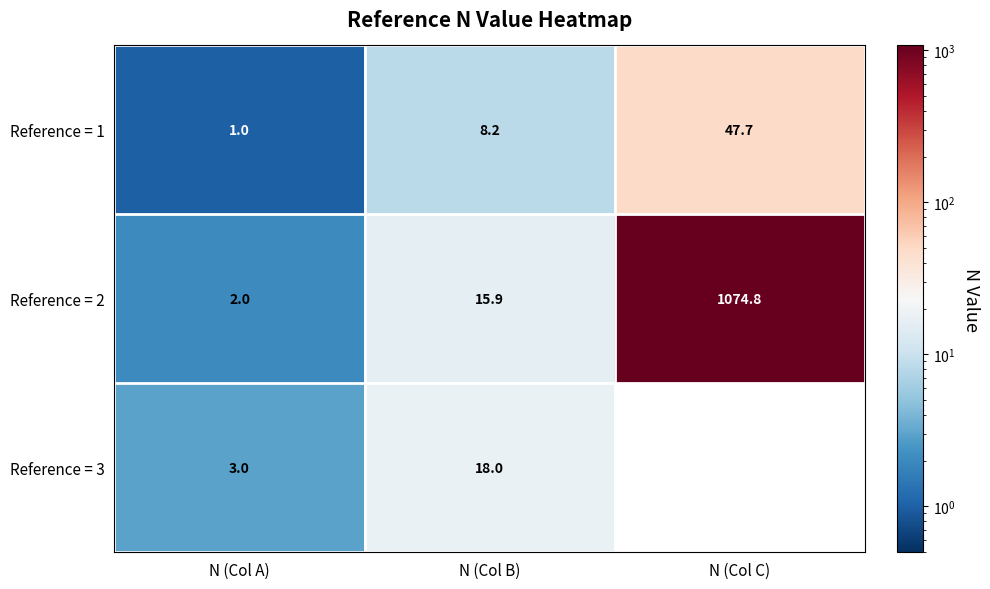

Rank the series at N (Col A) from lowest to highest value.

Reference = 1, Reference = 2, Reference = 3